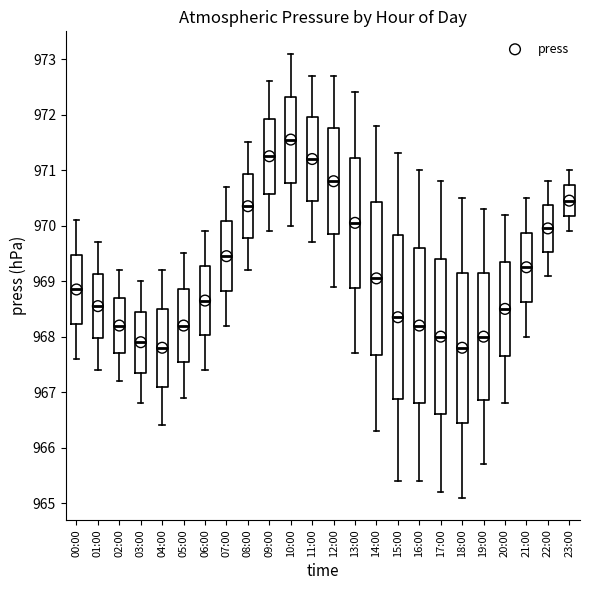

Where does the lower whisker of the box for 23:00 end on the y-axis? The values are not printed on the chart, so give them approximately, as read against the axis.

969.9